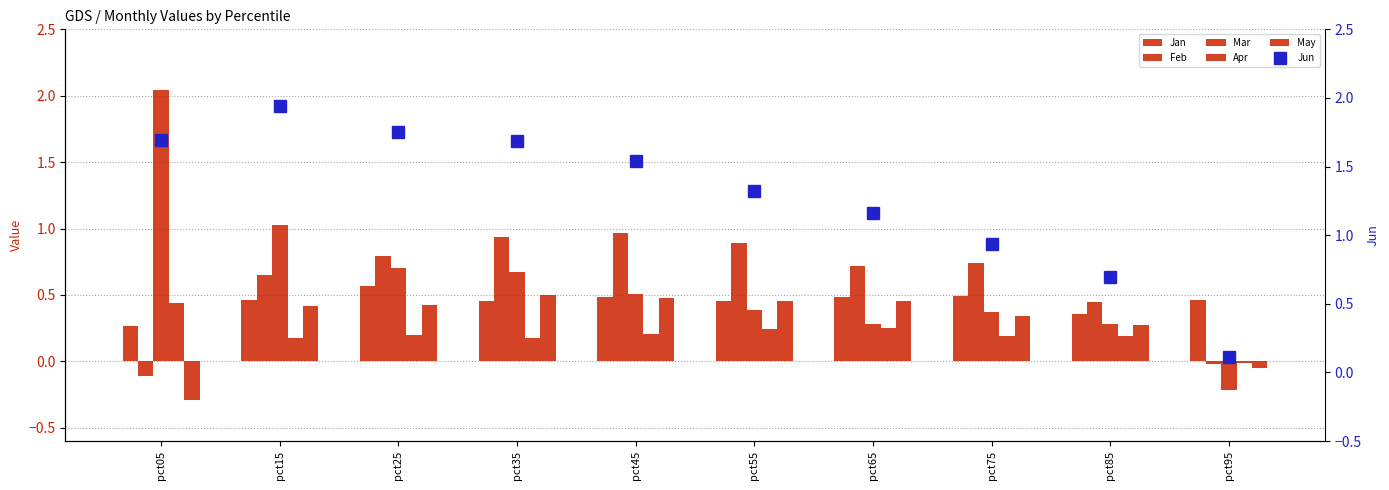

How many series are shown in this chart?

6